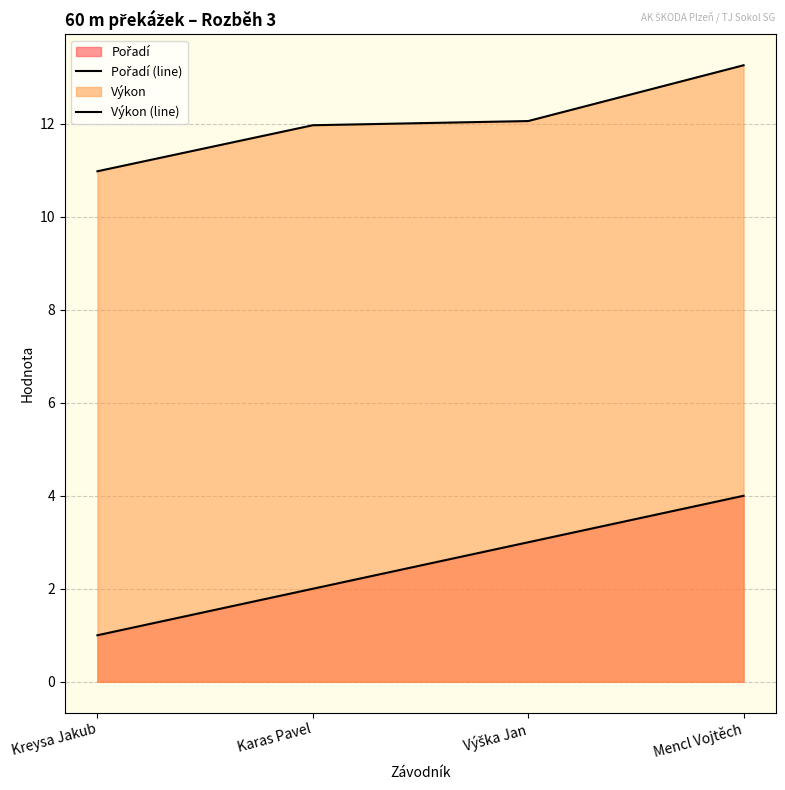

True or false: Výkon (line) and Pořadí (line) cross at least once.

False